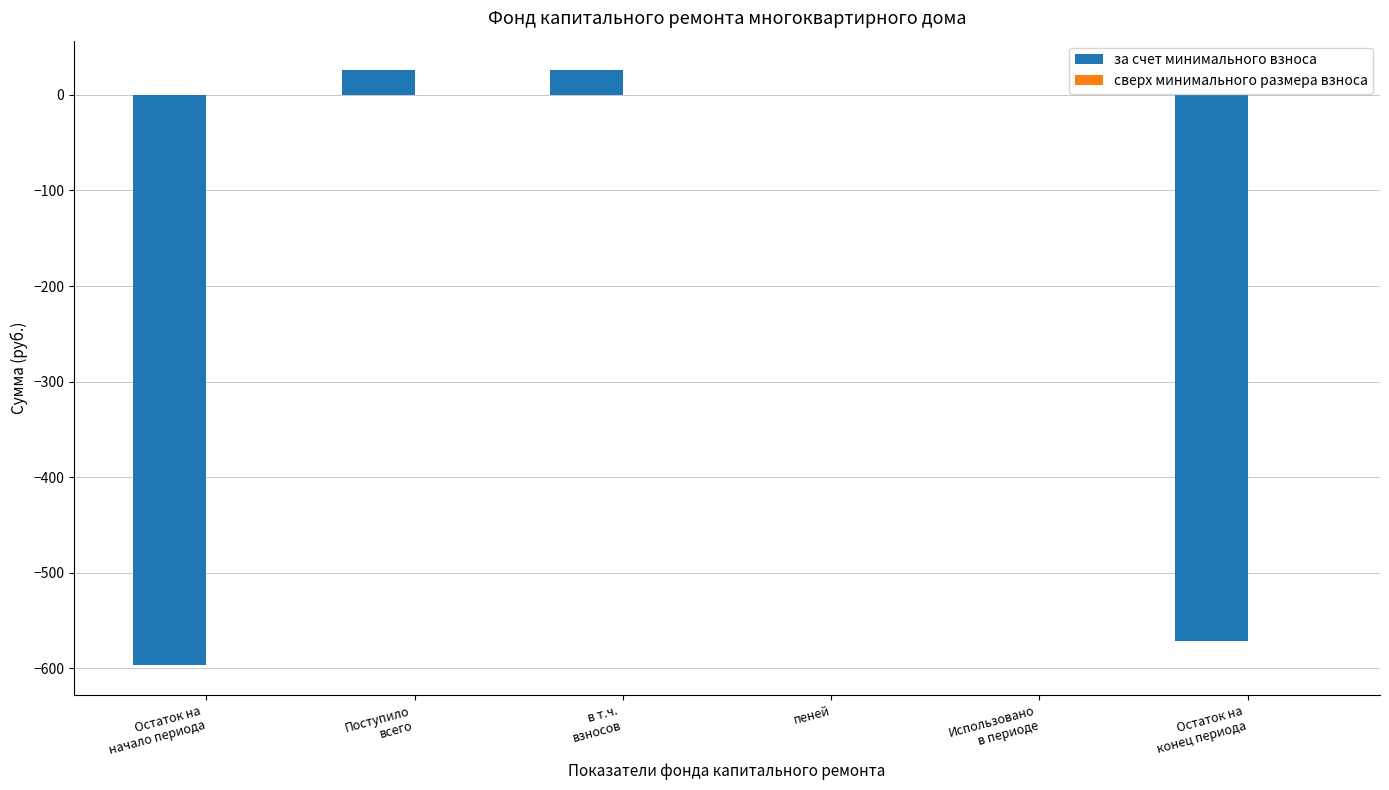

What is the greatest value displayed?

25.6